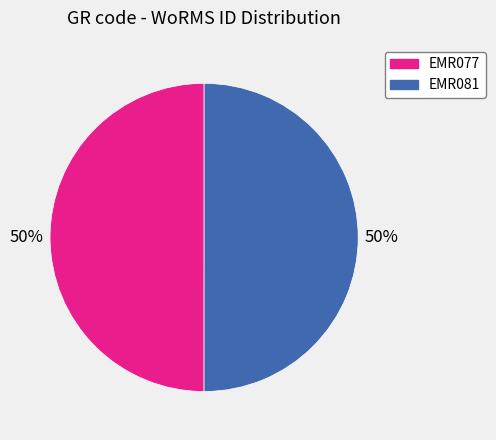

What percentage is the EMR081 slice, to the nearest percent?

50%